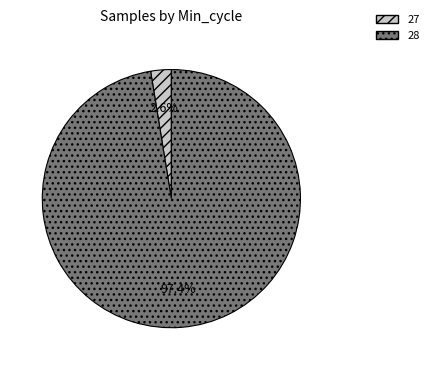

Which has a higher value, 27 or 28?

28